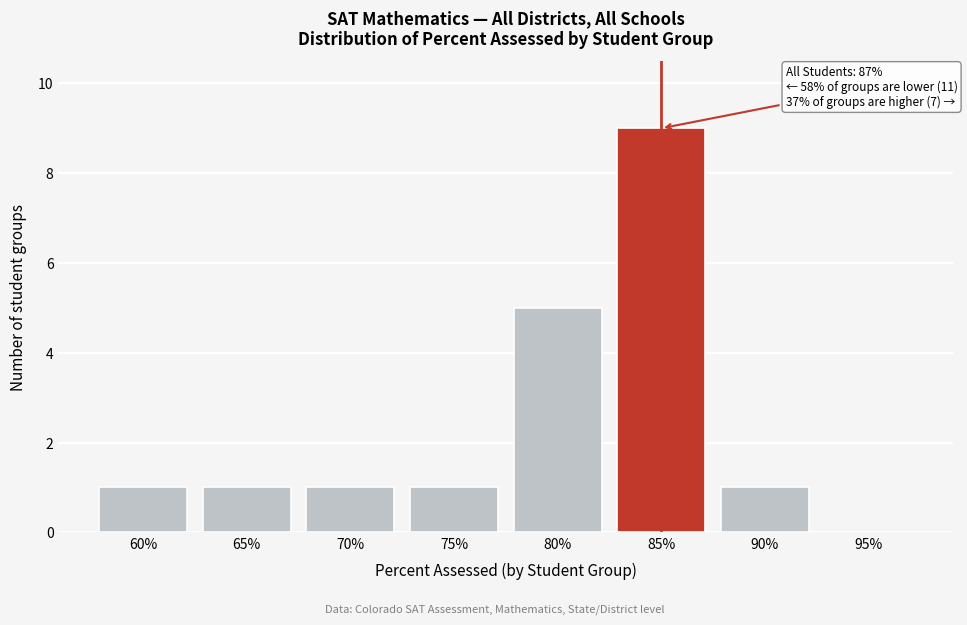

Reading right to left, what are all the values shown in this chart?

95%=0	90%=1	85%=9	80%=5	75%=1	70%=1	65%=1	60%=1